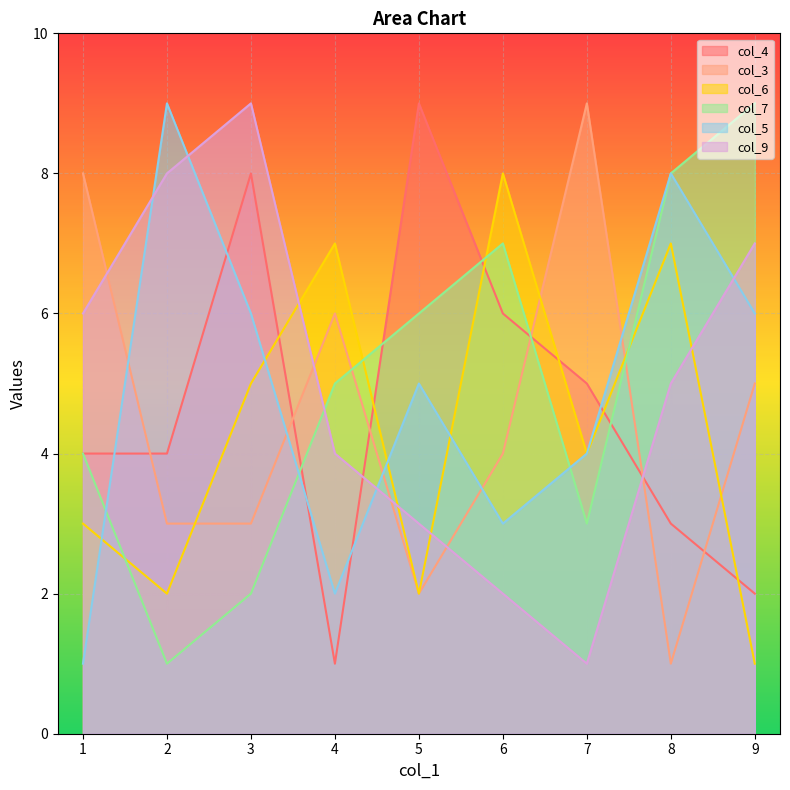

Reading left to right, list all the values displayed in this chart.

col_4: 4	4	8	1	9	6	5	3	2
col_3: 8	3	3	6	2	4	9	1	5
col_6: 3	2	5	7	2	8	4	7	1
col_7: 4	1	2	5	6	7	3	8	9
col_5: 1	9	6	2	5	3	4	8	6
col_9: 6	8	9	4	3	2	1	5	7